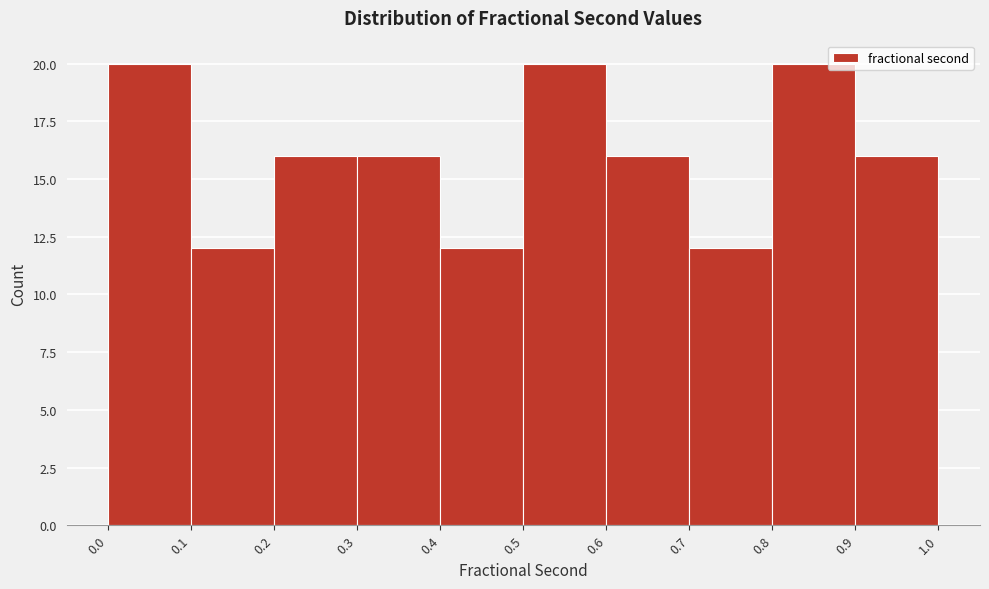

Reading left to right, list every bar in this chart as the range it spans on the x-axis followed by its height. The values are not printed on the chart, so give them approximately, as read against the axis.

0.0 to 0.1: 20
0.1 to 0.2: 12
0.2 to 0.3: 16
0.3 to 0.4: 16
0.4 to 0.5: 12
0.5 to 0.6: 20
0.6 to 0.7: 16
0.7 to 0.8: 12
0.8 to 0.9: 20
0.9 to 1.0: 16